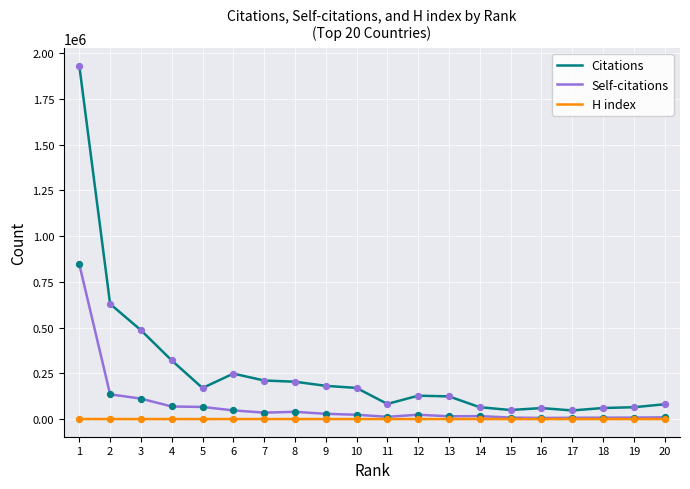

At how many categories does at least one series exceed 1721492?

1